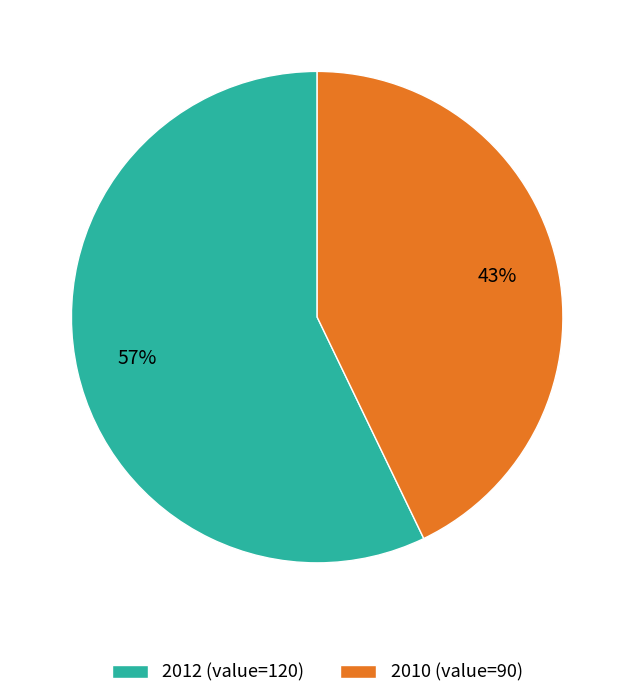

What is the majority slice?

2012